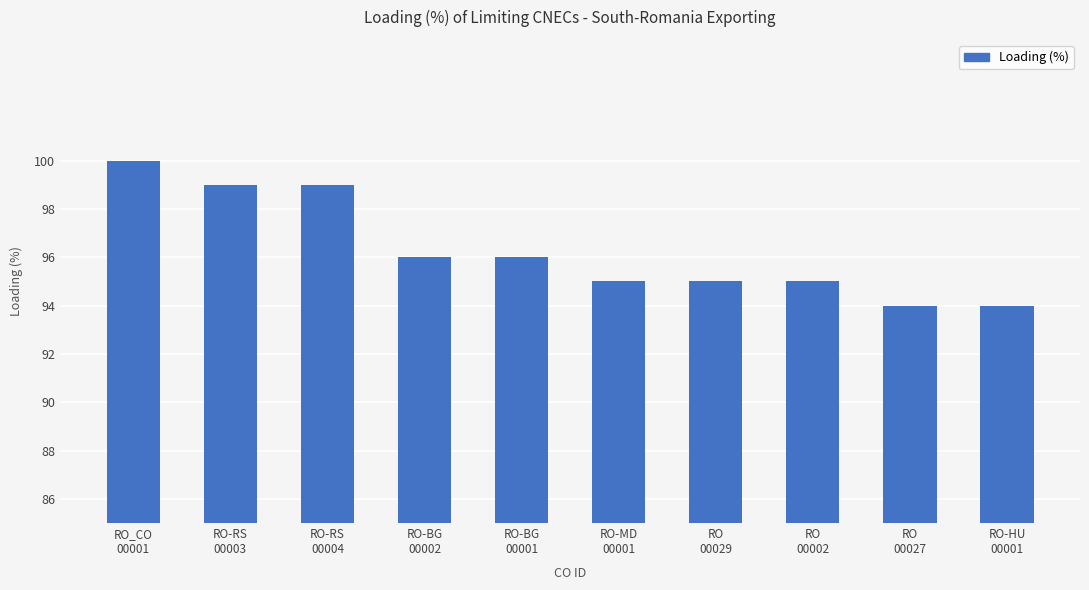

What is the maximum value shown in the chart?

100